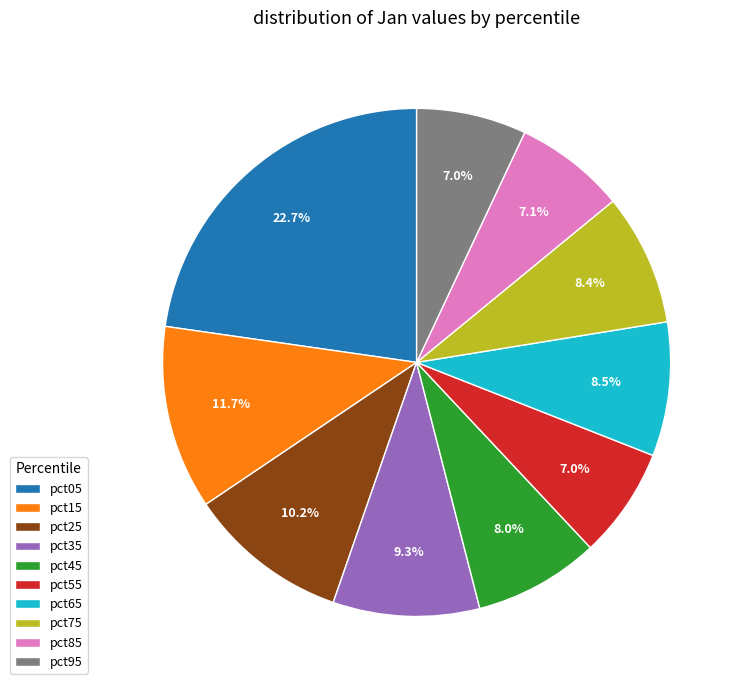

How much of the chart is everything except pct35?

90.7%